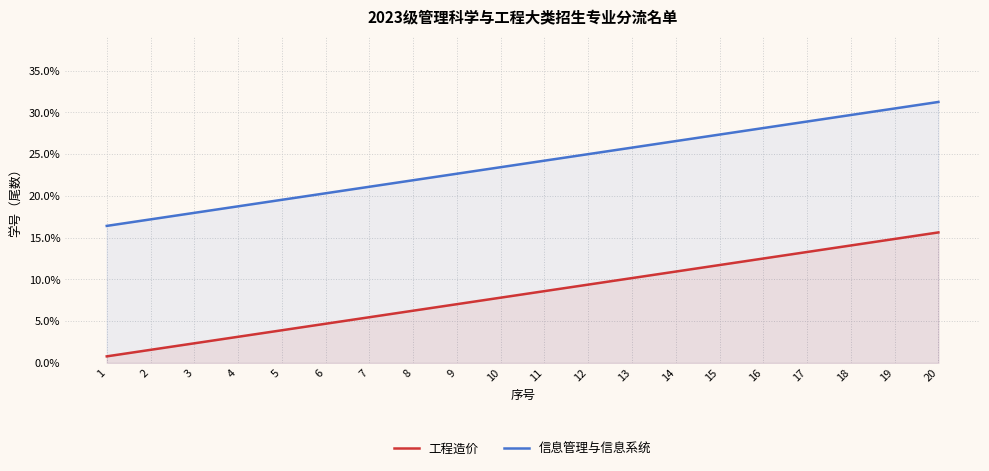

Rank the series by their maximum value, from highest to lowest.

信息管理与信息系统, 工程造价